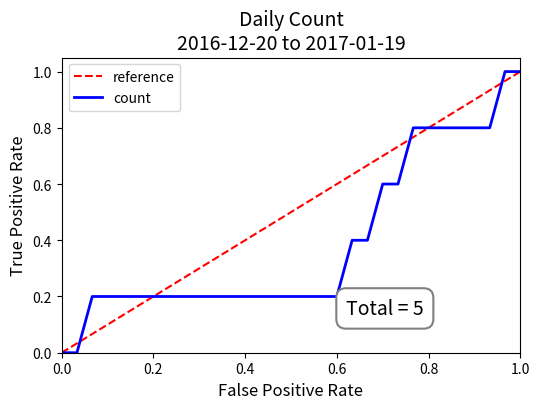

Which series has the largest total across all categories?

reference